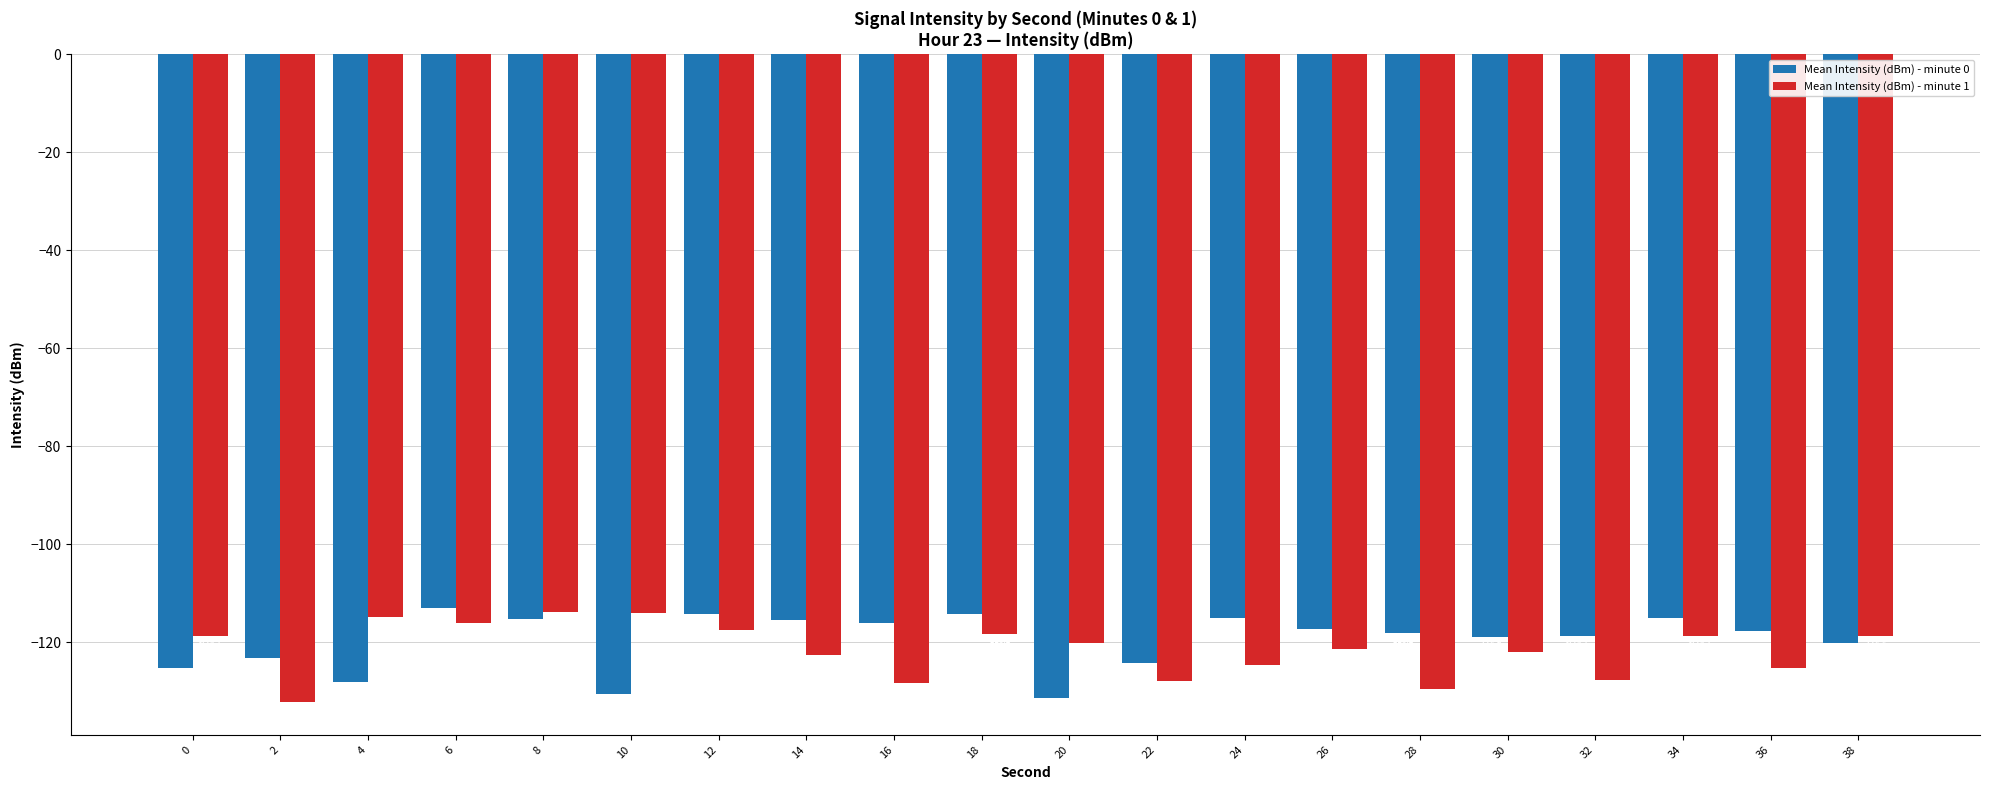

At which category is the sum across all series the highest?

8